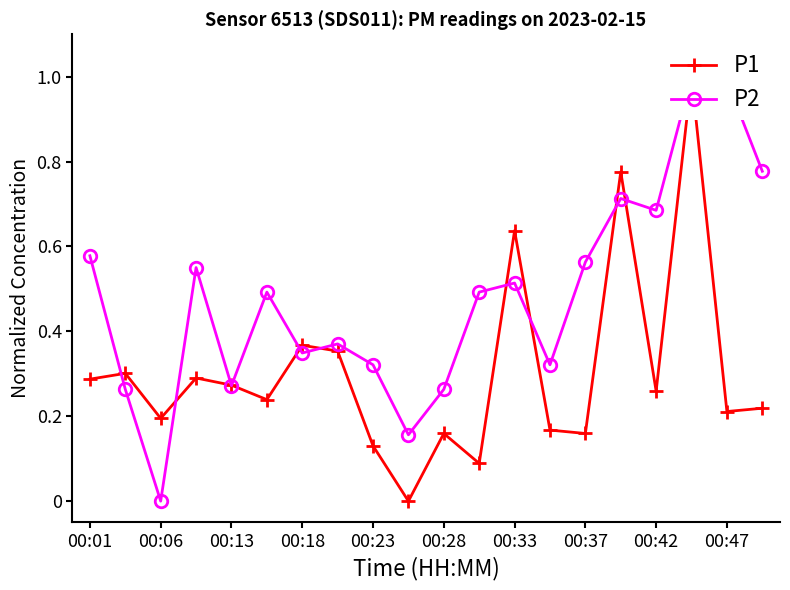

What is the sum of the P1 values at 00:18 and 00:28?

0.5